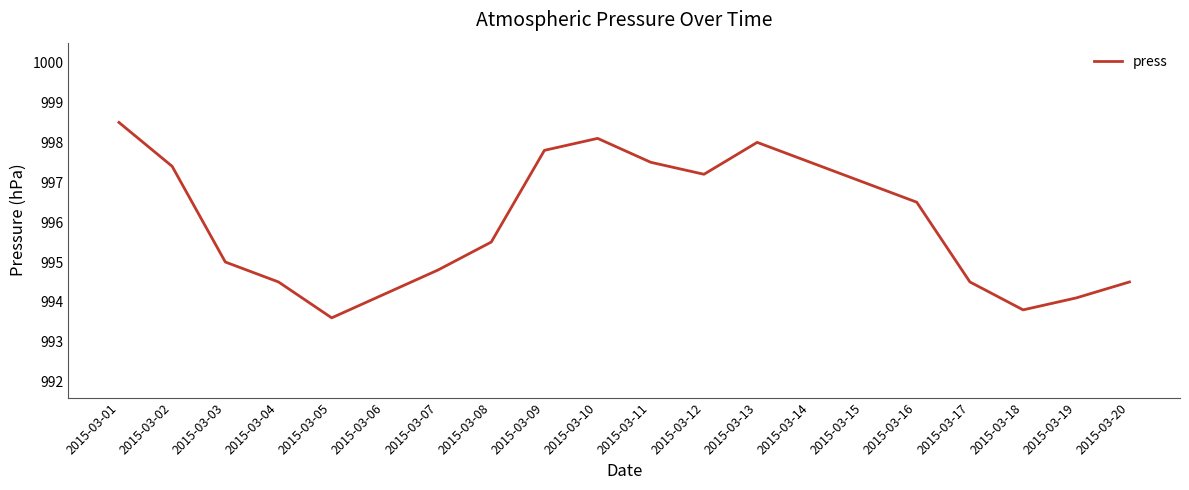

At which category does the chart reach its minimum across all series?

2015-03-05